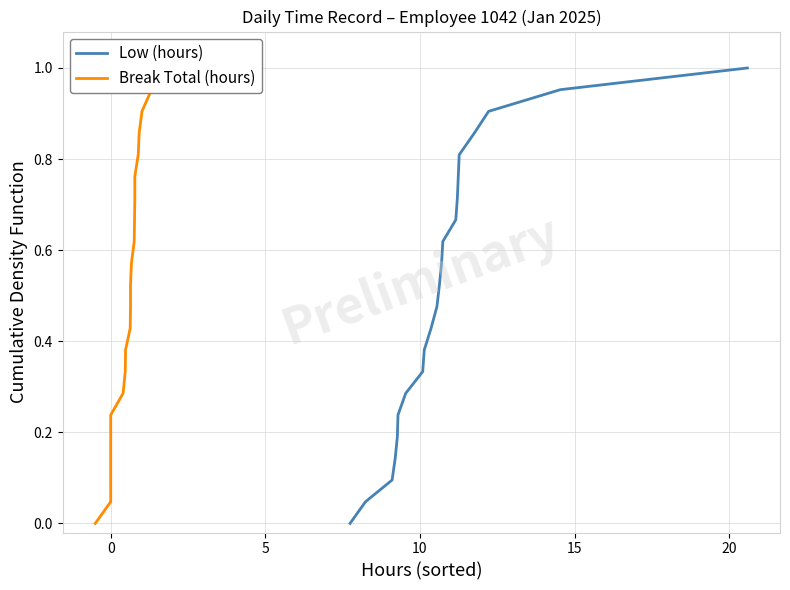

True or false: Low (hours) and Break Total (hours) cross at least once.

False